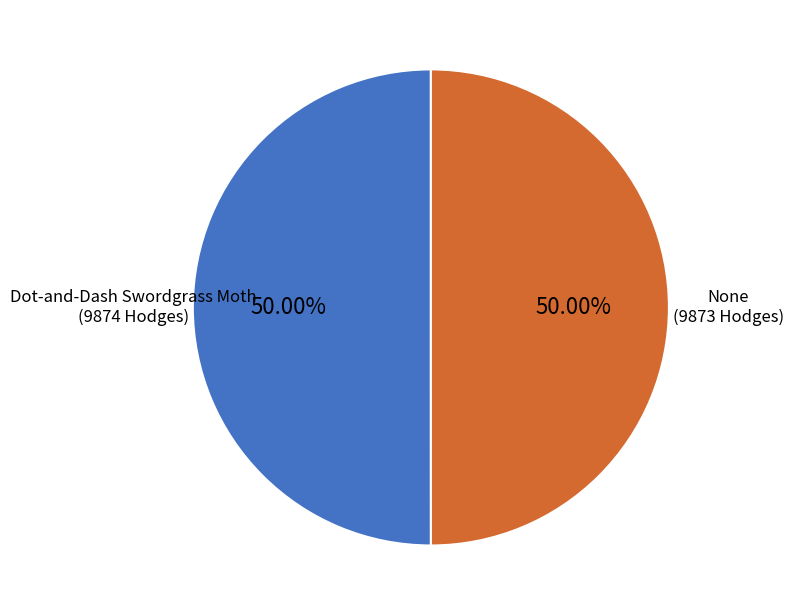

To the nearest percent, what is the average slice percentage?

50%